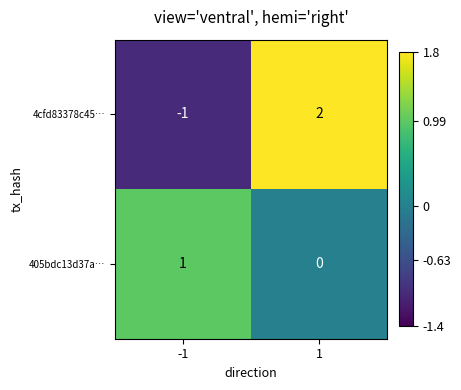

At 1, list the series in order from smallest to largest.

405bdc13d37a…, 4cfd83378c45…